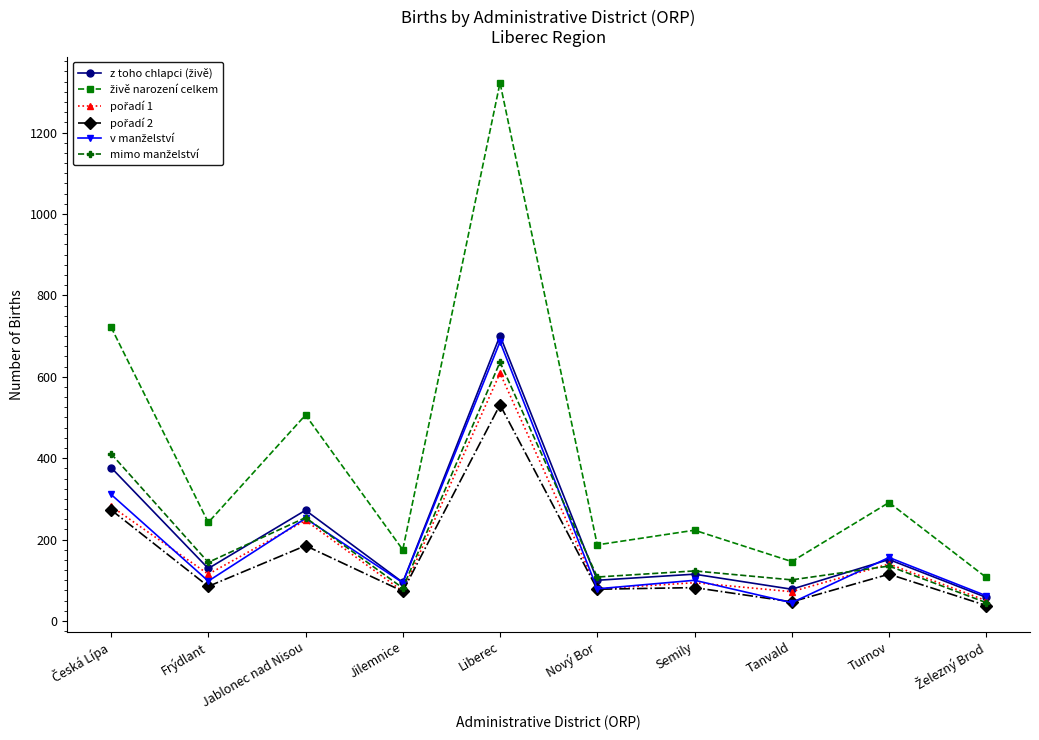

What is the spread (max minus min) of values at Jilemnice?

102